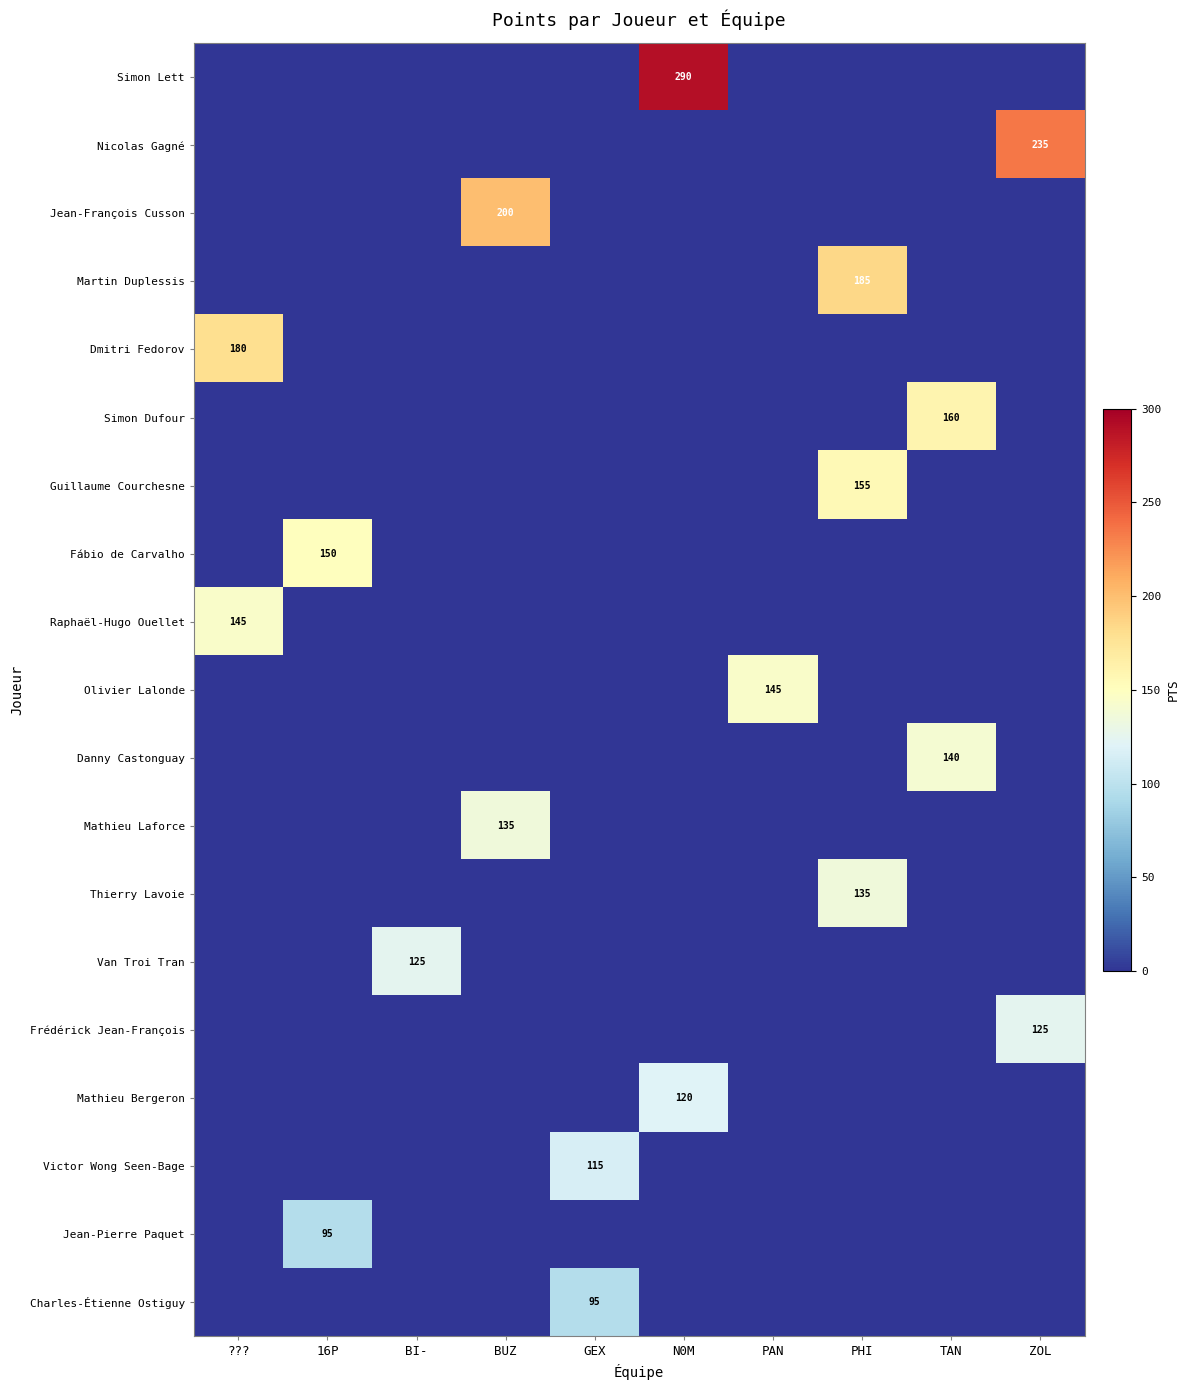

The Jean-François Cusson series shows 0 at ZOL. True or false?

True